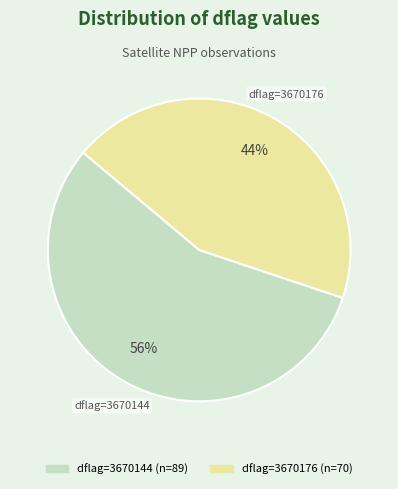

Is there a majority slice in this chart?

Yes